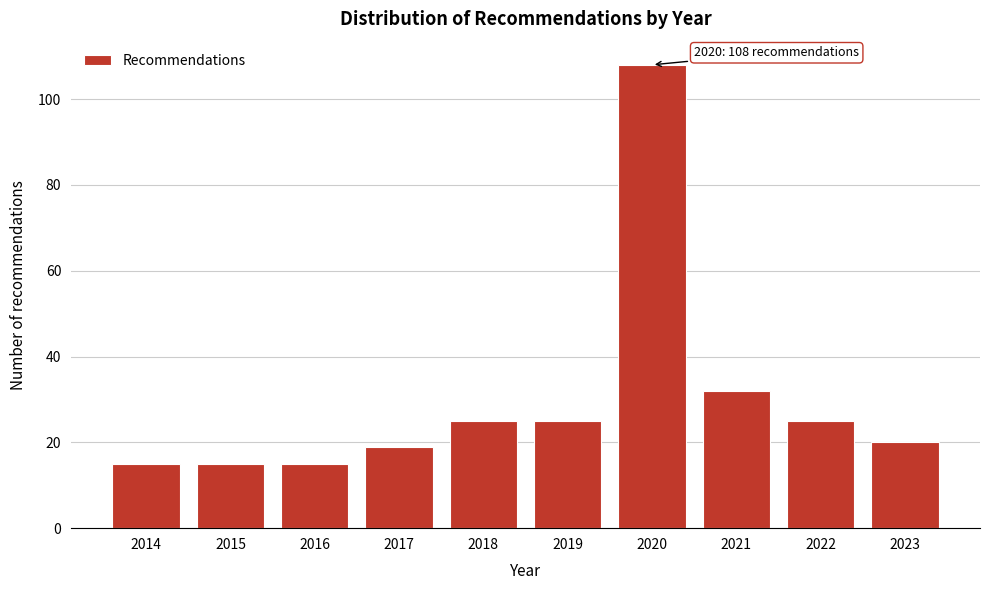

Reading left to right, transcribe all the data shown in this chart.

15	15	15	19	25	25	108	32	25	20